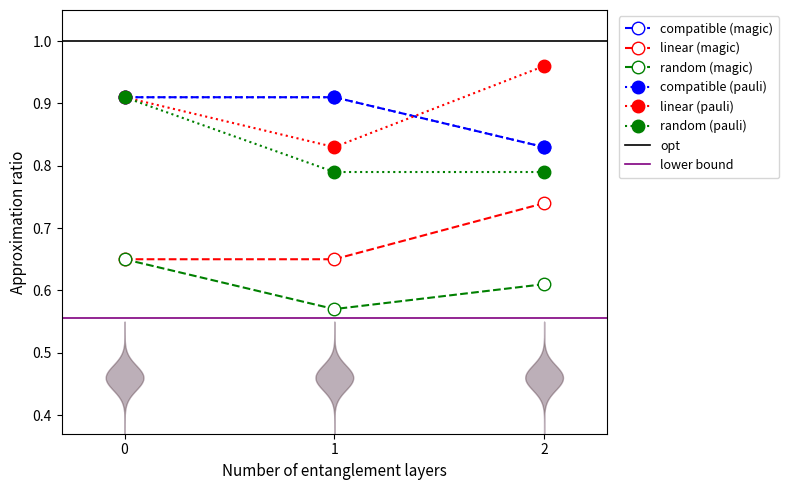

Reading left to right, what are all the values shown in this chart?

compatible (magic): 0.9	0.9	0.8
linear (magic): 0.7	0.7	0.7
random (magic): 0.7	0.6	0.6
compatible (pauli): 0.9	0.9	0.8
linear (pauli): 0.9	0.8	1.0
random (pauli): 0.9	0.8	0.8